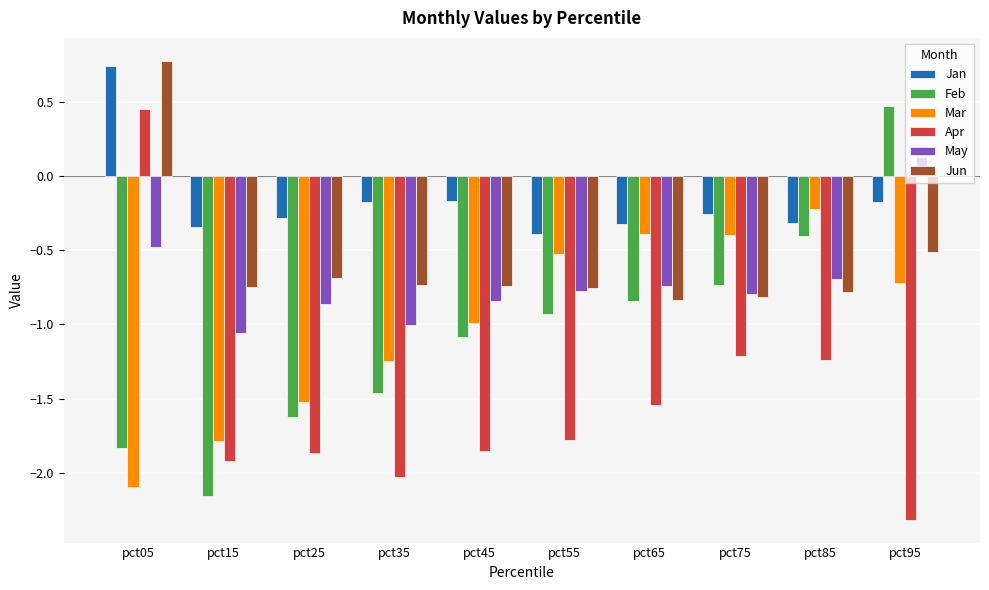

How many negative values does the May series have?

9